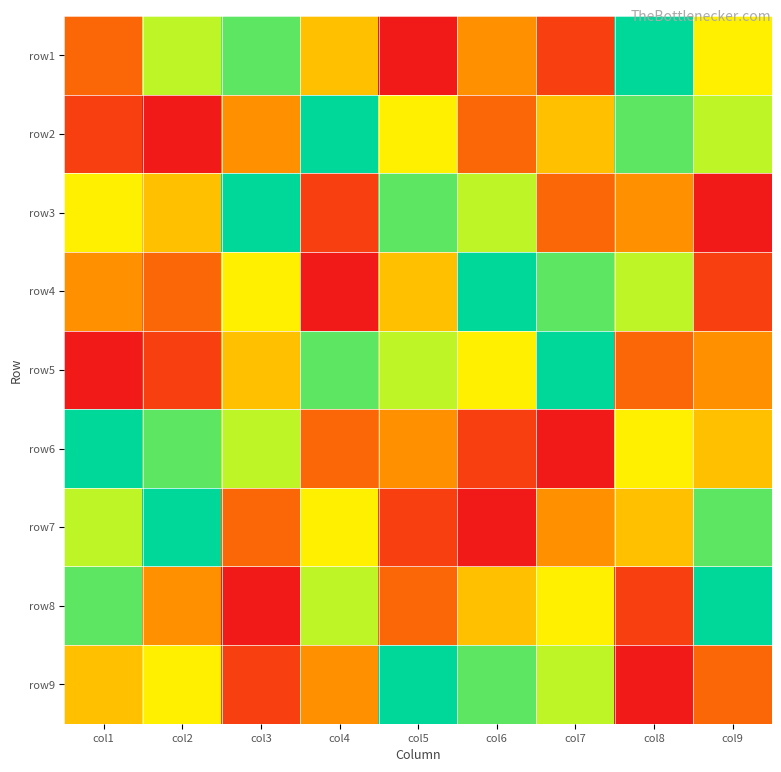

Reading left to right, extract all data points from this chart.

row1: col1=3	col2=7	col3=8	col4=5	col5=1	col6=4	col7=2	col8=9	col9=6
row2: col1=2	col2=1	col3=4	col4=9	col5=6	col6=3	col7=5	col8=8	col9=7
row3: col1=6	col2=5	col3=9	col4=2	col5=8	col6=7	col7=3	col8=4	col9=1
row4: col1=4	col2=3	col3=6	col4=1	col5=5	col6=9	col7=8	col8=7	col9=2
row5: col1=1	col2=2	col3=5	col4=8	col5=7	col6=6	col7=9	col8=3	col9=4
row6: col1=9	col2=8	col3=7	col4=3	col5=4	col6=2	col7=1	col8=6	col9=5
row7: col1=7	col2=9	col3=3	col4=6	col5=2	col6=1	col7=4	col8=5	col9=8
row8: col1=8	col2=4	col3=1	col4=7	col5=3	col6=5	col7=6	col8=2	col9=9
row9: col1=5	col2=6	col3=2	col4=4	col5=9	col6=8	col7=7	col8=1	col9=3